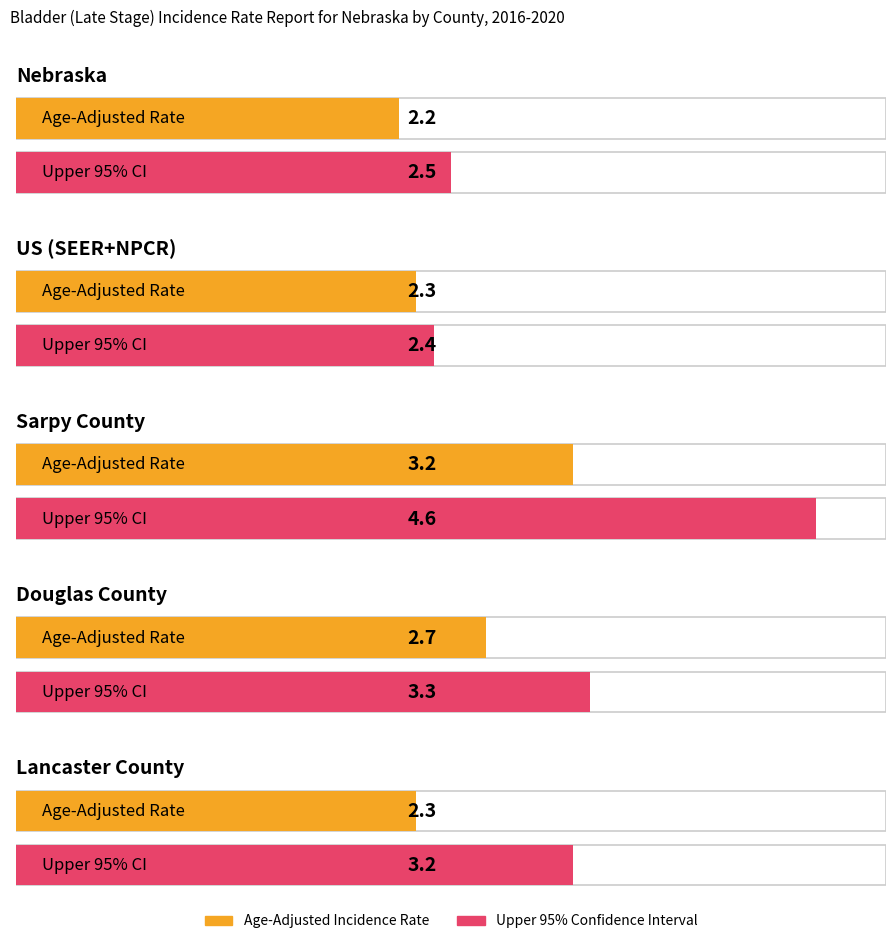

How many bars are there in total?

10